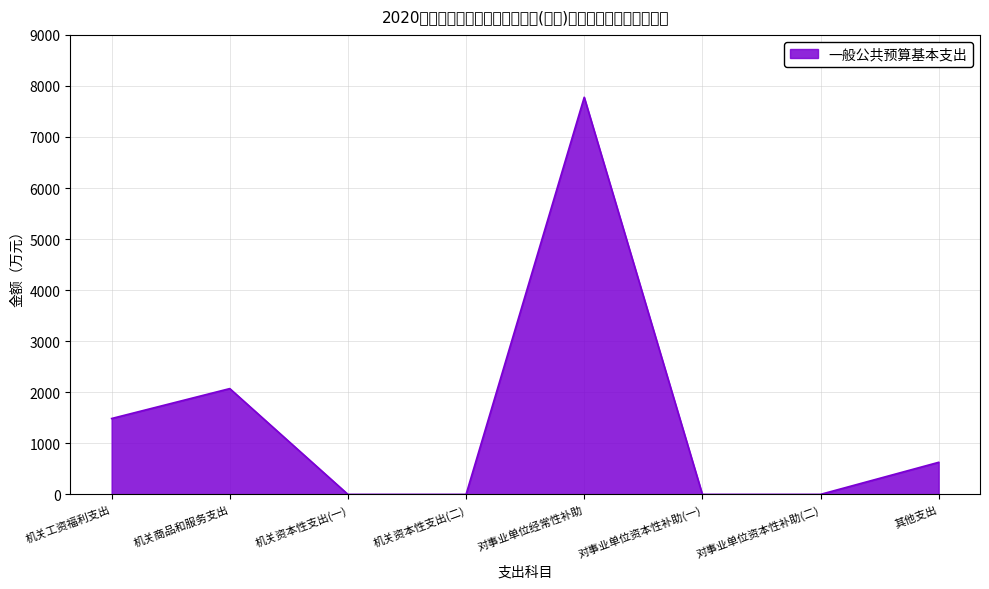

Does the chart have visible grid lines?

Yes